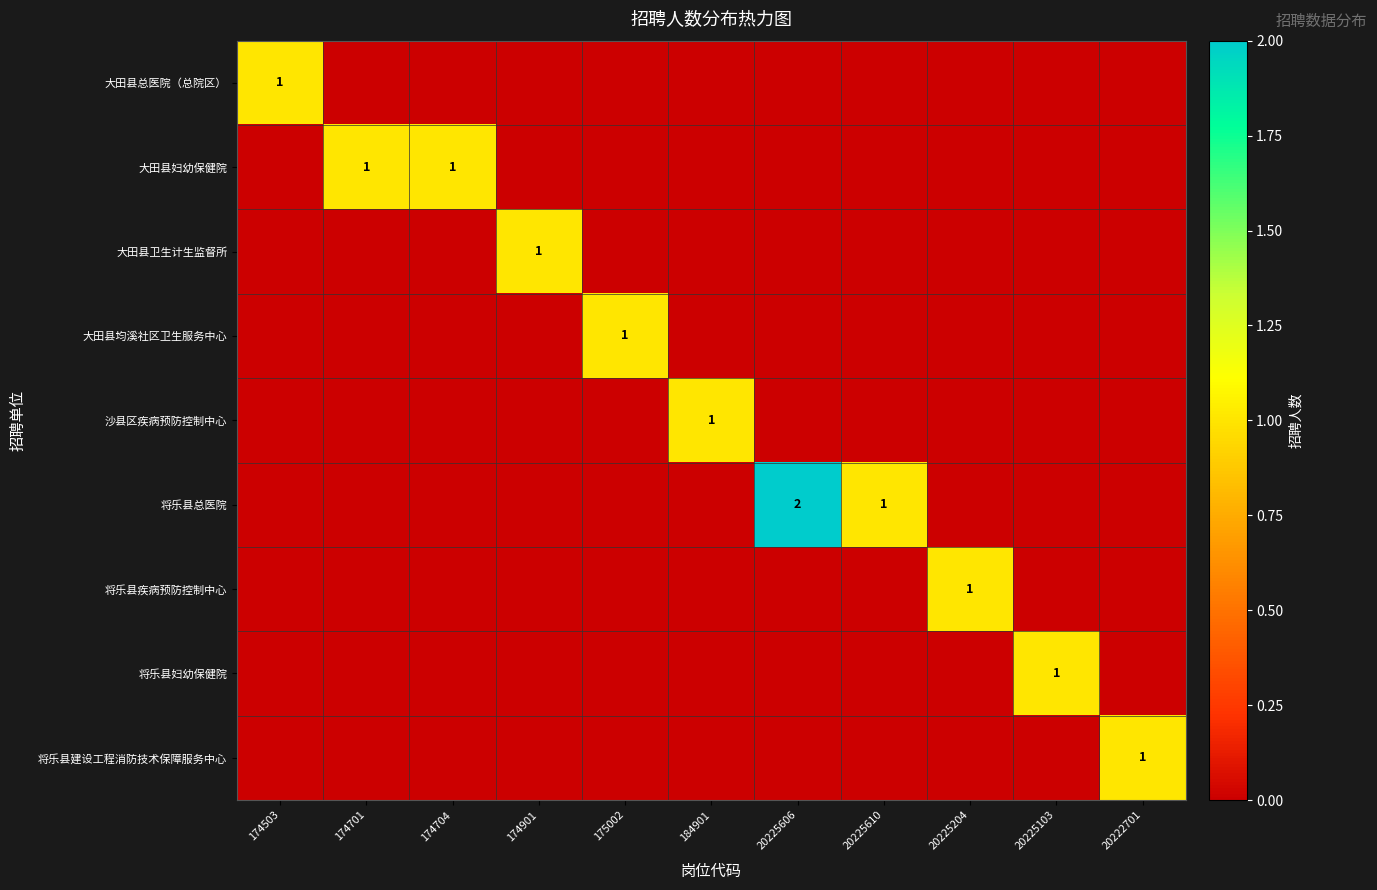

The value of 大田县均溪社区卫生服务中心 at 175002 is 2. True or false?

False